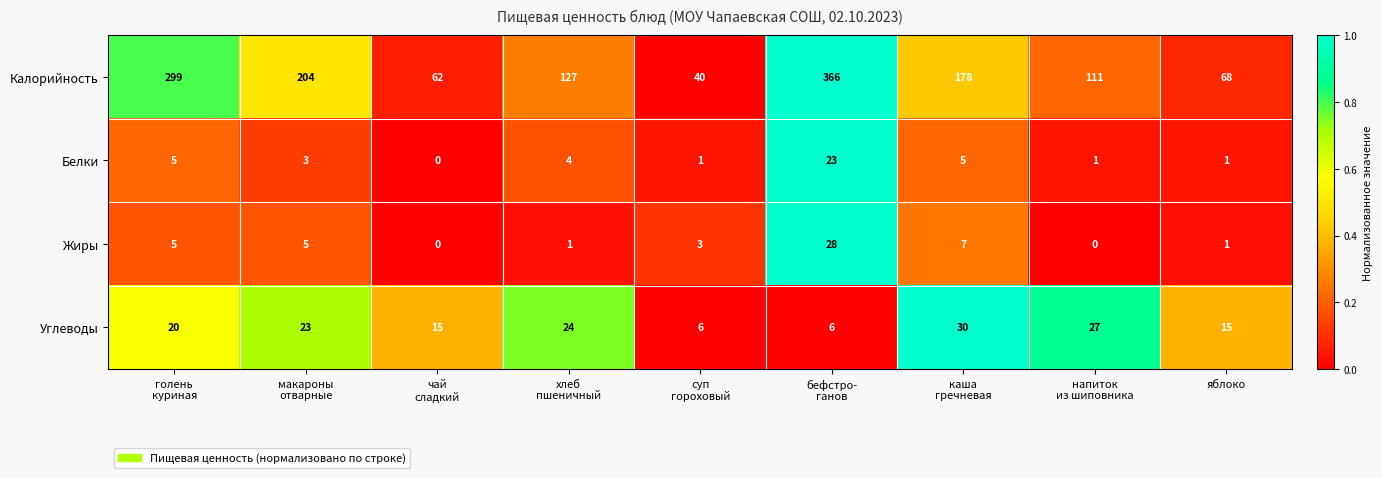

What is the difference between the highest and lowest values at хлеб
пшеничный?

126